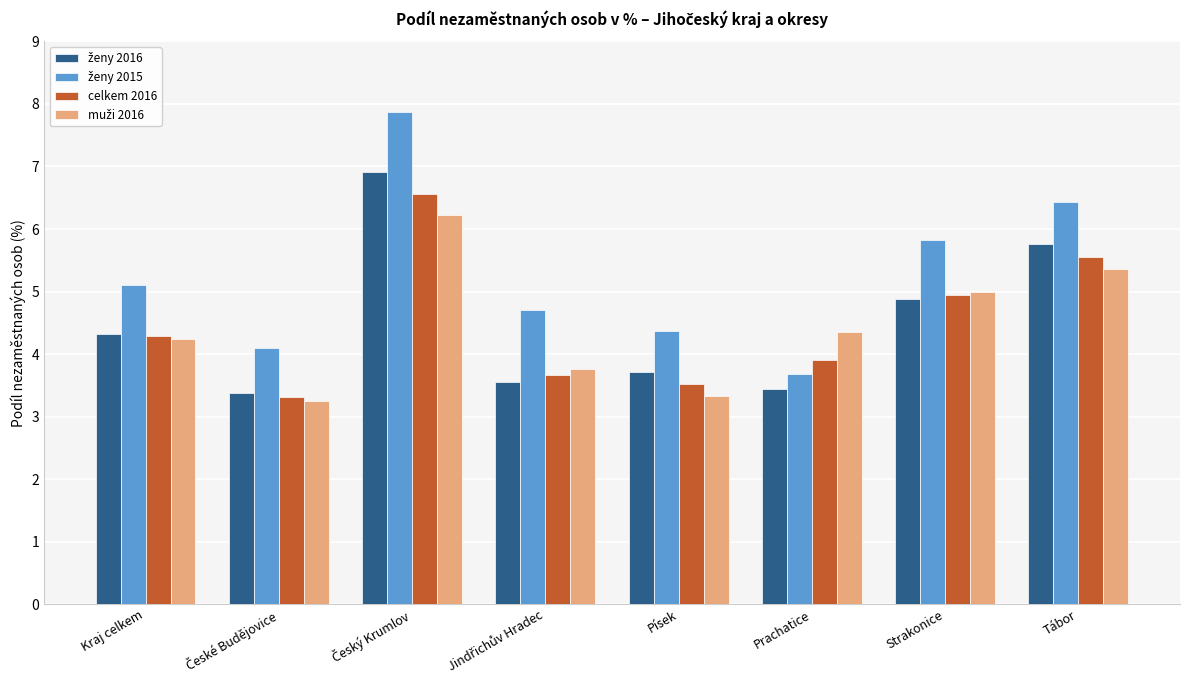

What is the minimum value shown in the chart?

3.2